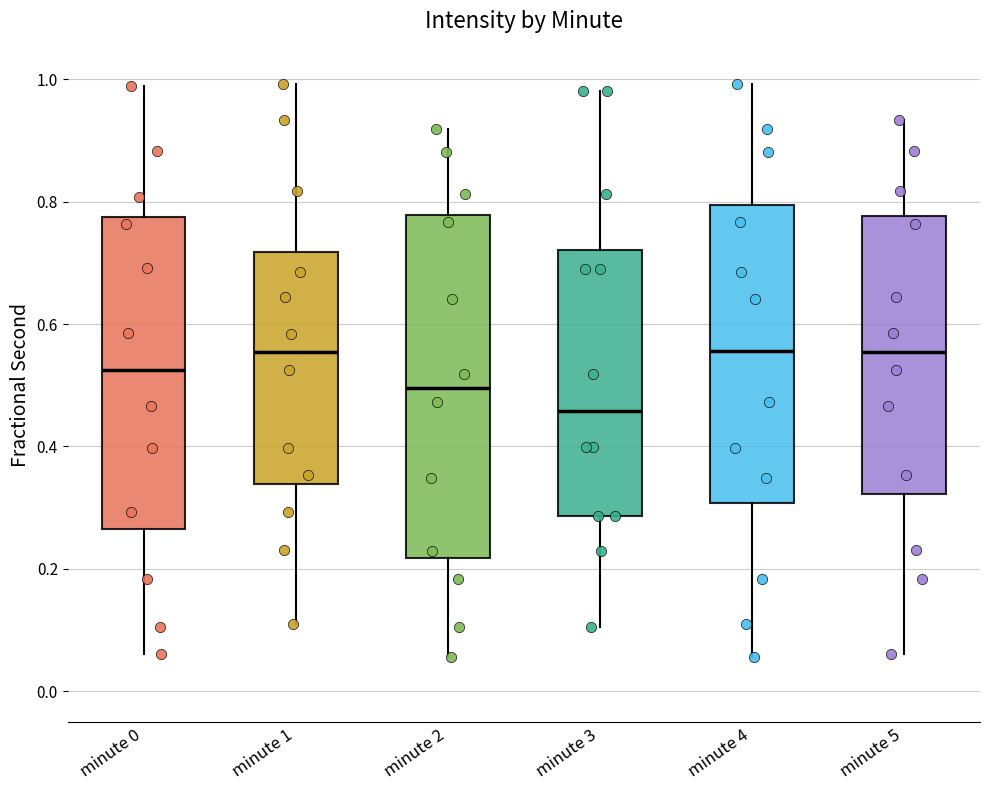

Where does the upper whisker of the box for minute 3 end on the y-axis? The values are not printed on the chart, so give them approximately, as read against the axis.

0.98